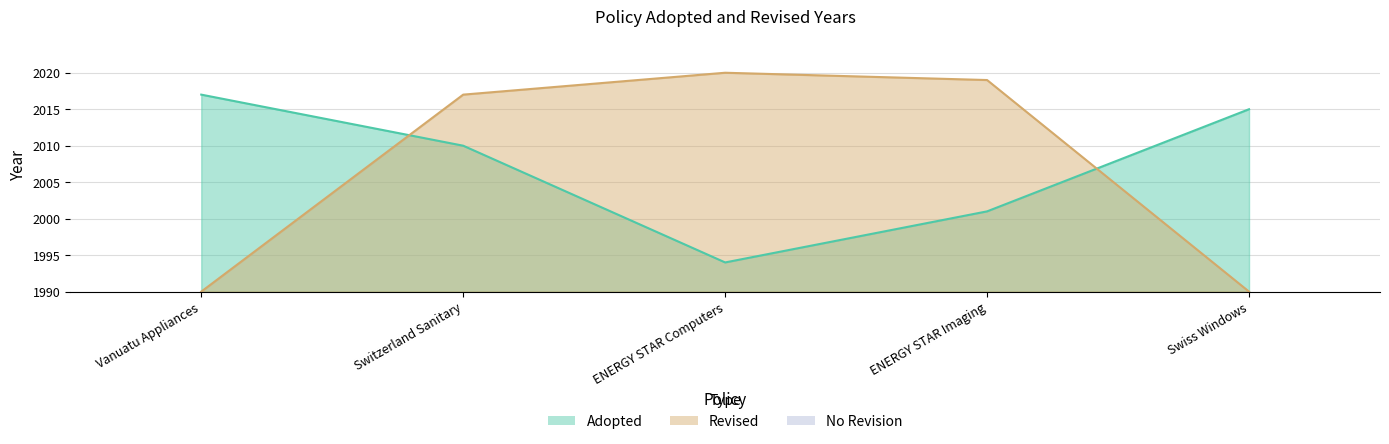

How many lines are shown in the chart?

2